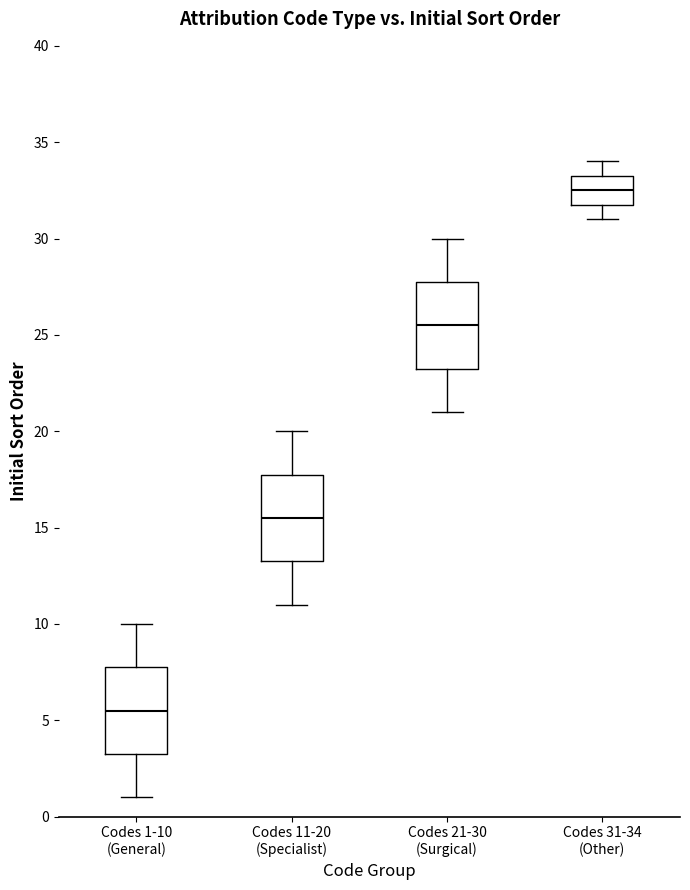

Which box has the lowest median line?

Codes 1-10 (General)